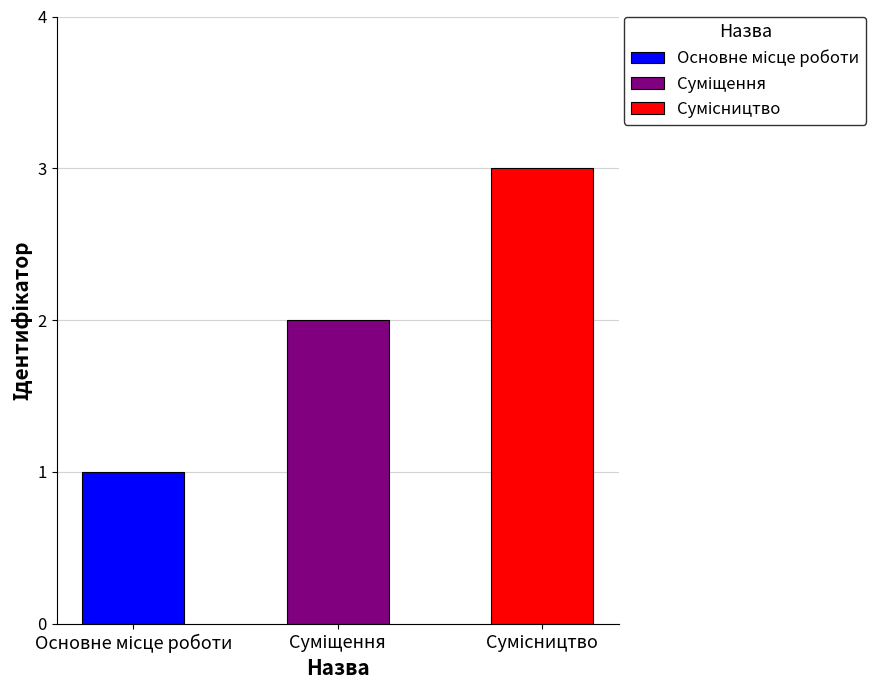

What is the smallest value displayed?

1